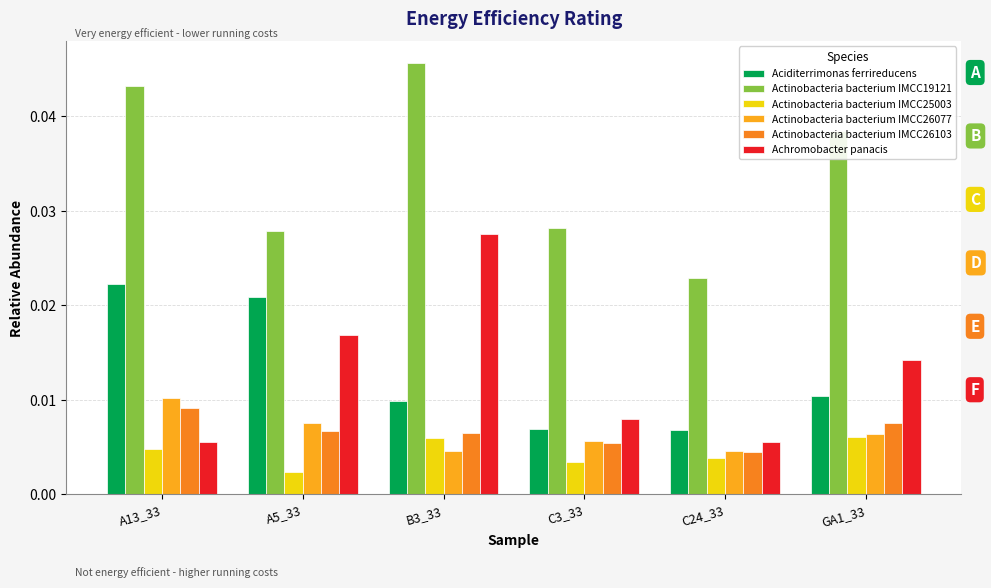

The value of Actinobacteria bacterium IMCC19121 at B3_33 is 0.1. True or false?

False